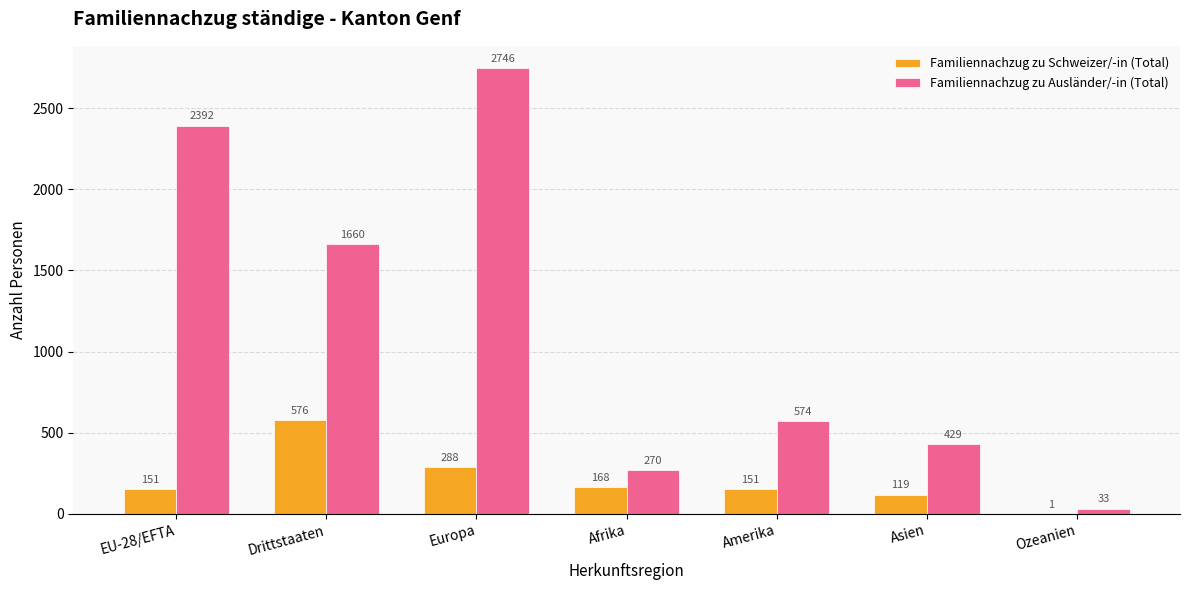

What is the total value across all series at Ozeanien?

34